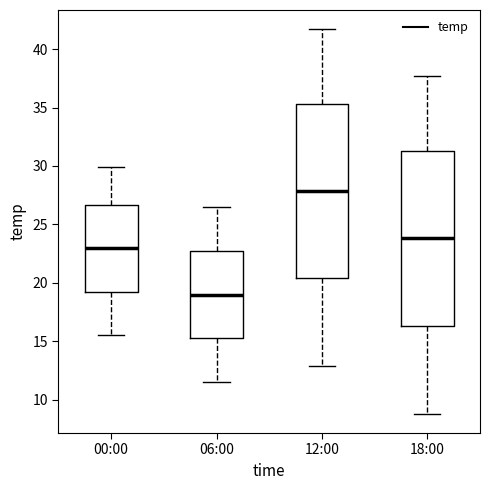

Where is the lower edge of the box for 00:00 on the y-axis? The values are not printed on the chart, so give them approximately, as read against the axis.

19.5